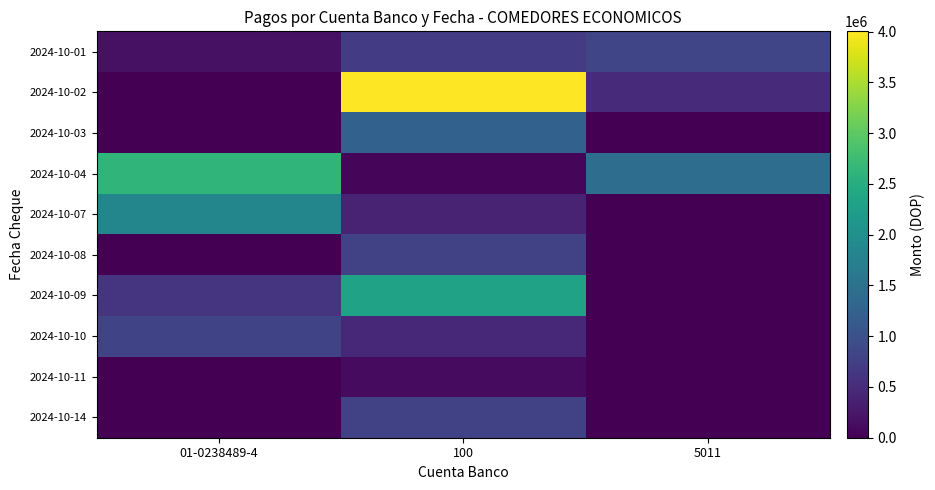

Which series has the largest total across all categories?

2024-10-02